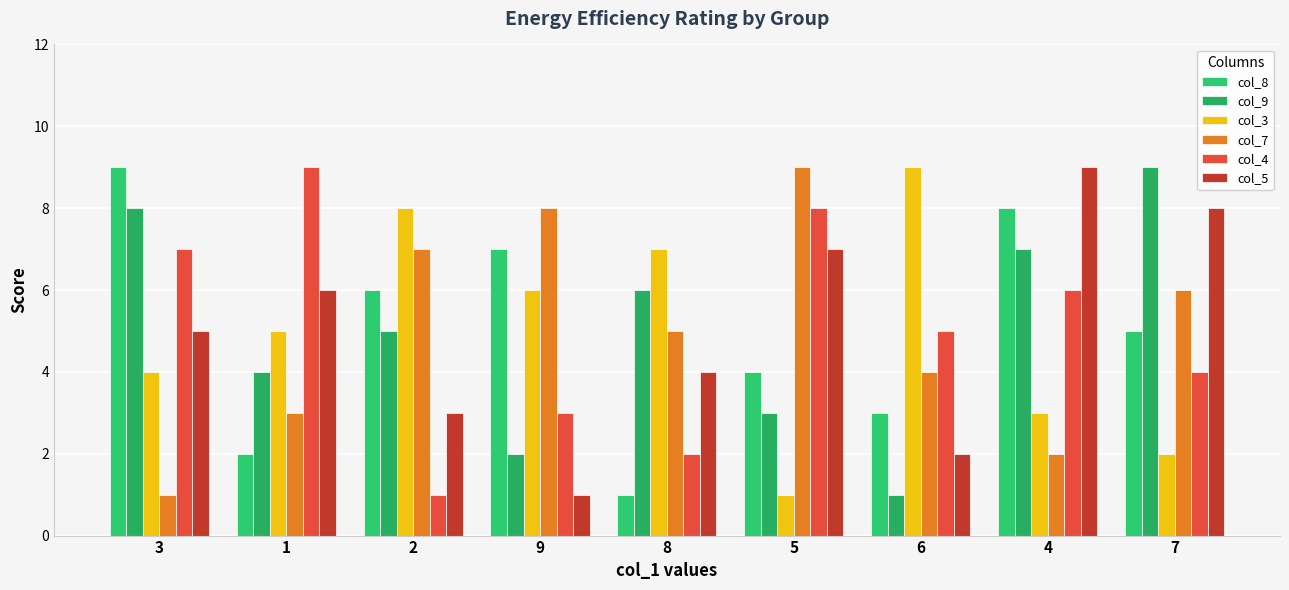

What is the label of the 3rd bar from the right?

6